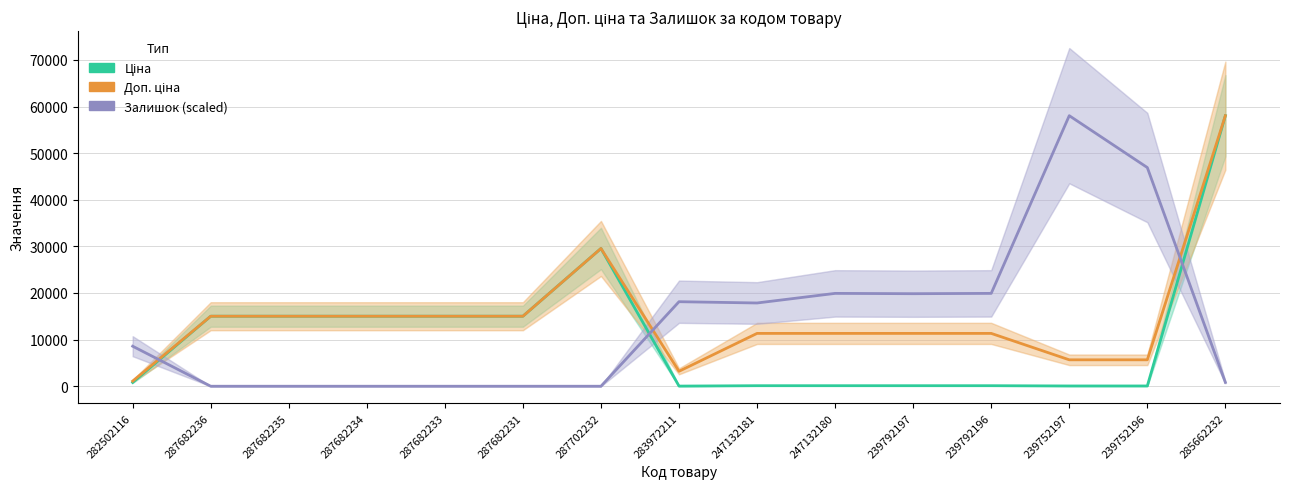

Where is the first local maximum for Доп. ціна?

287702232